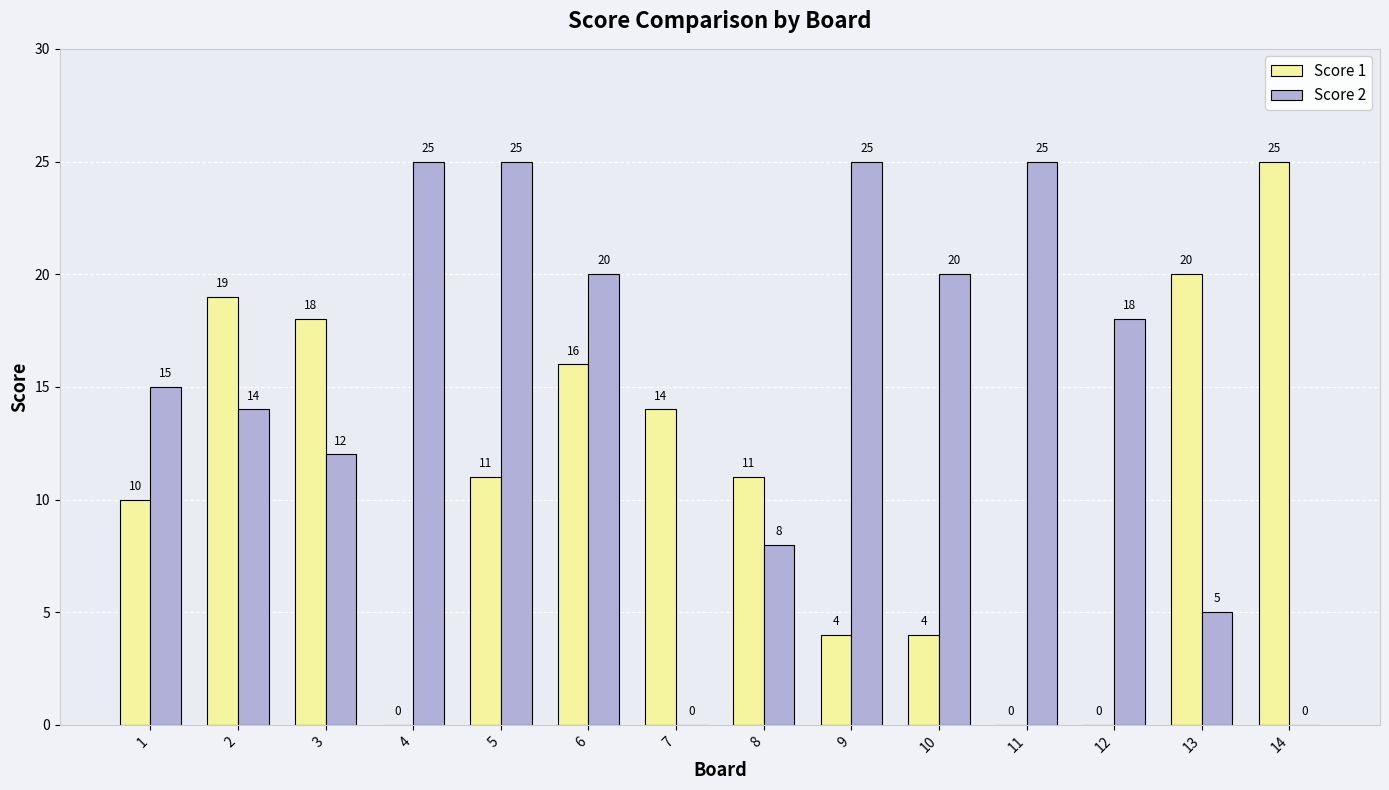

What is the sum of all Score 2 values?

212